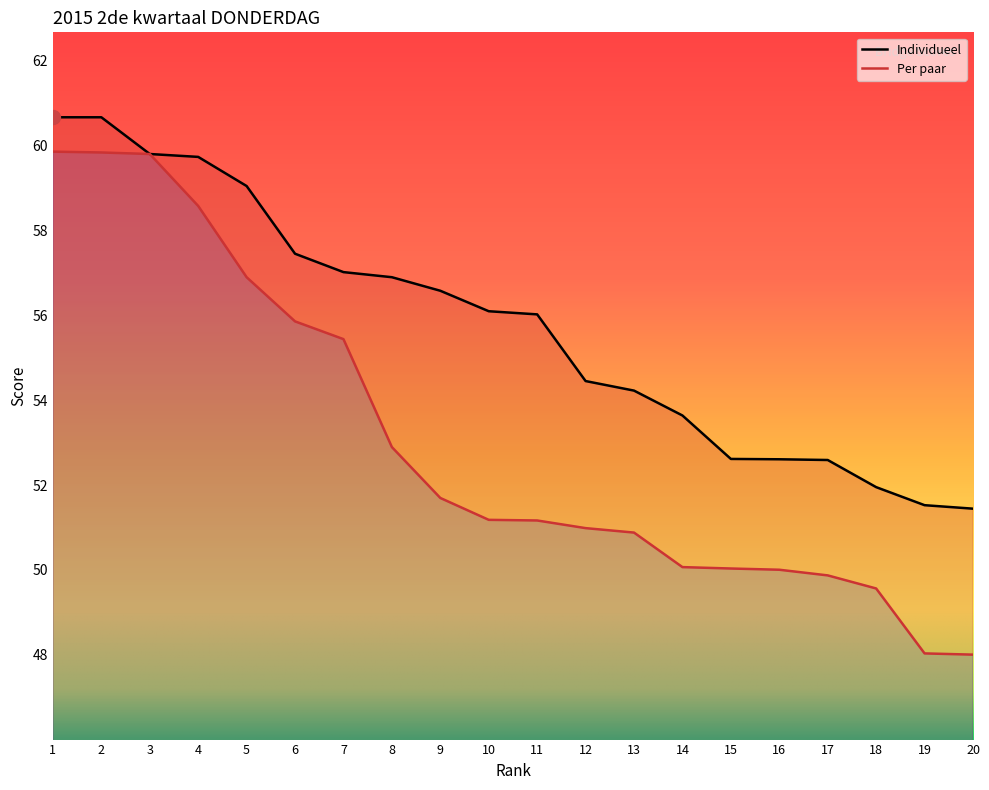

What is the highest value of the Individueel series?

60.7